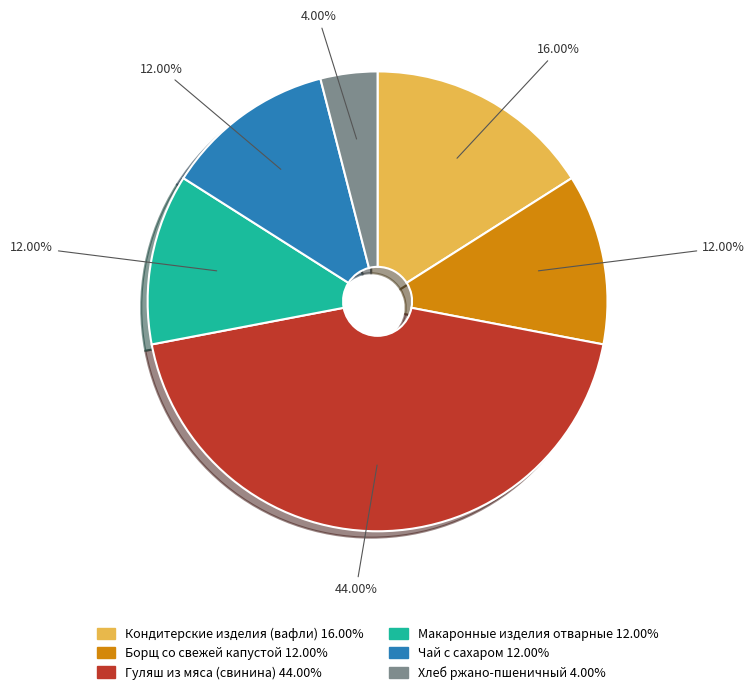

What is the ratio of the value at Макаронные изделия отварные to the value at Борщ со свежей капустой?

1.0